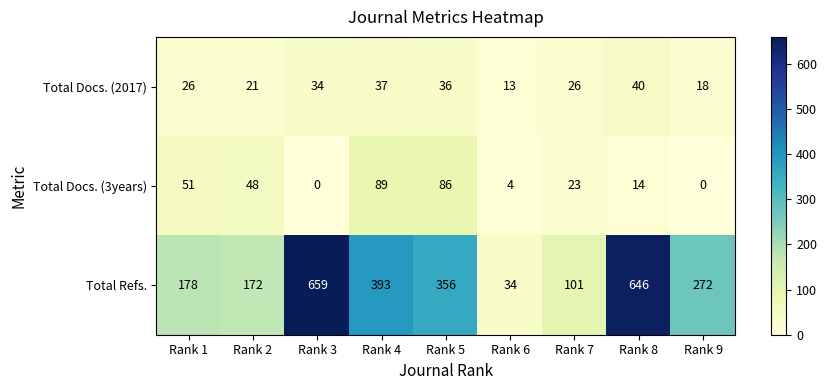

Which series has the largest total across all categories?

Total Refs.